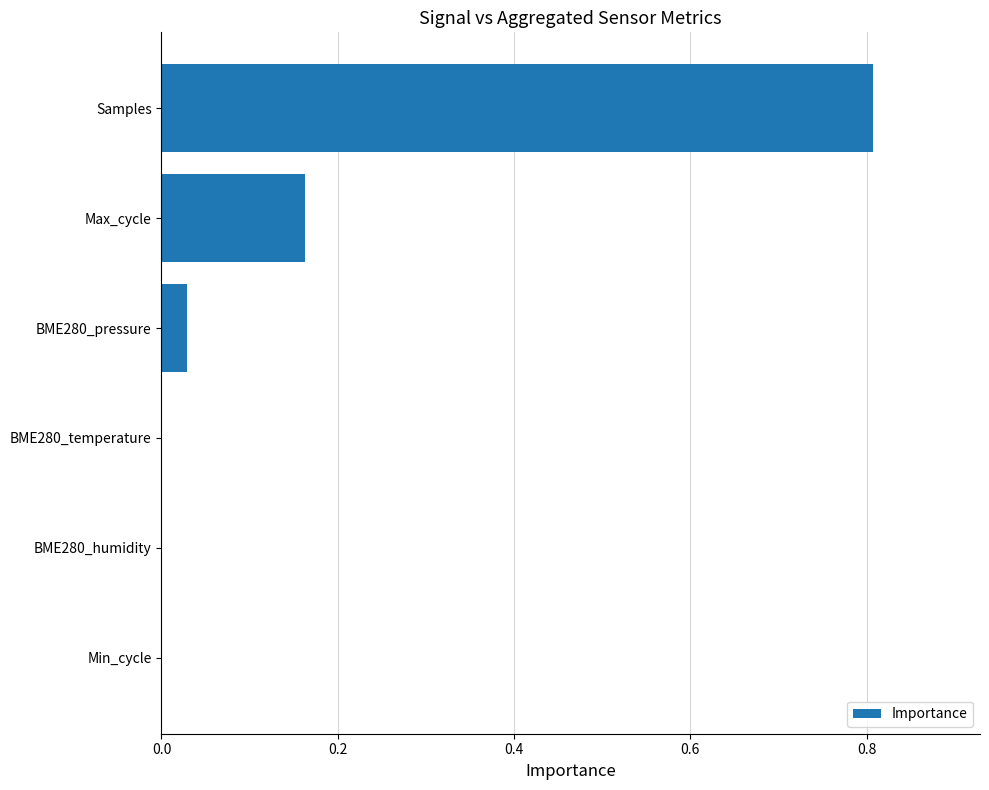

Read the value at Samples.

0.8